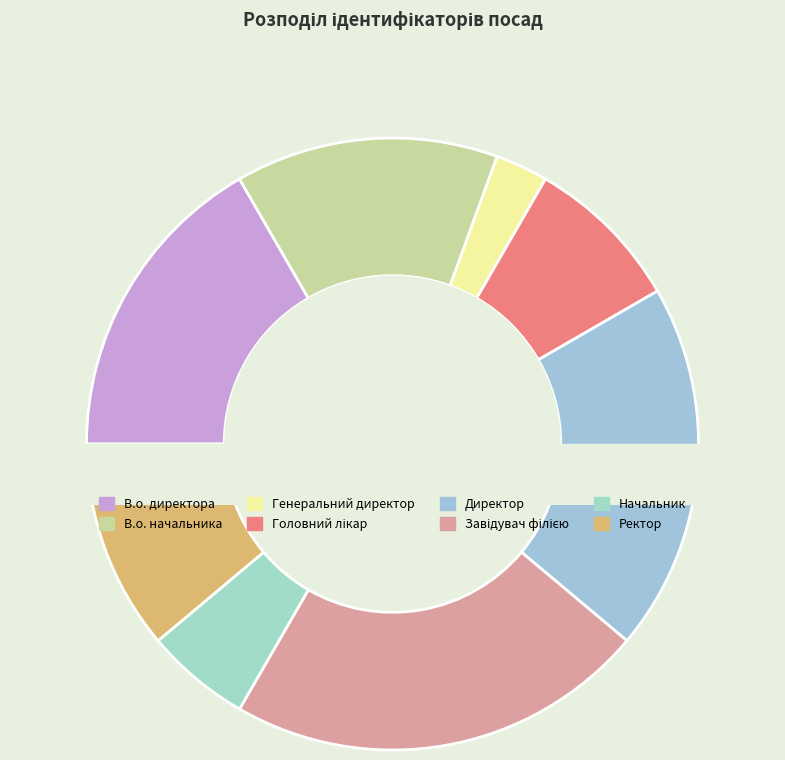

Is there any slice that represents more than half of the pie?

No